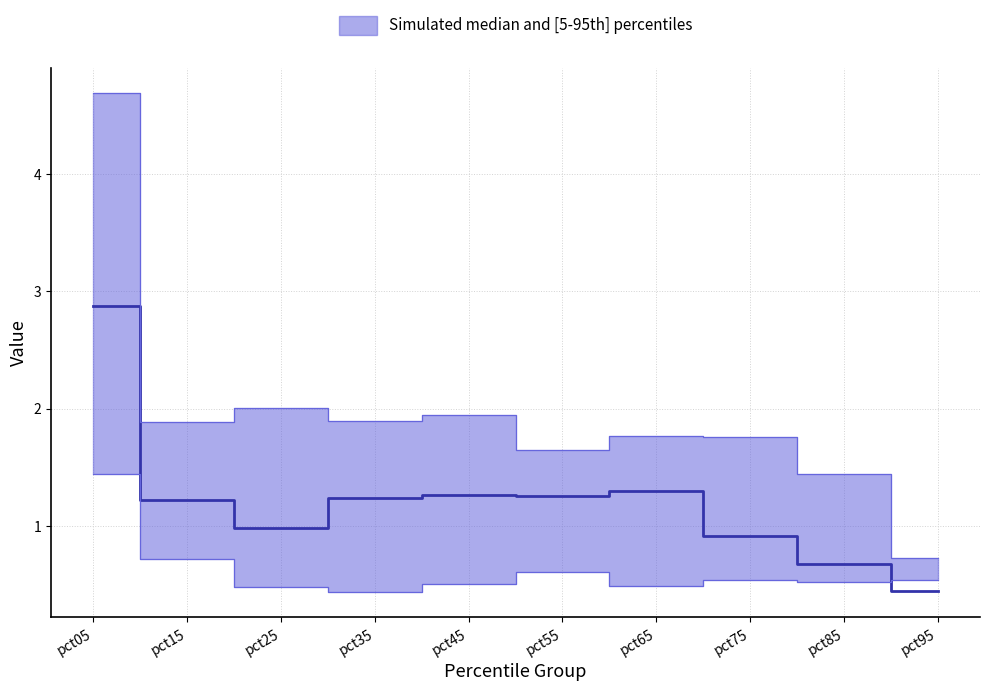

What is the difference between the Jul values at pct05 and pct65?

1.6